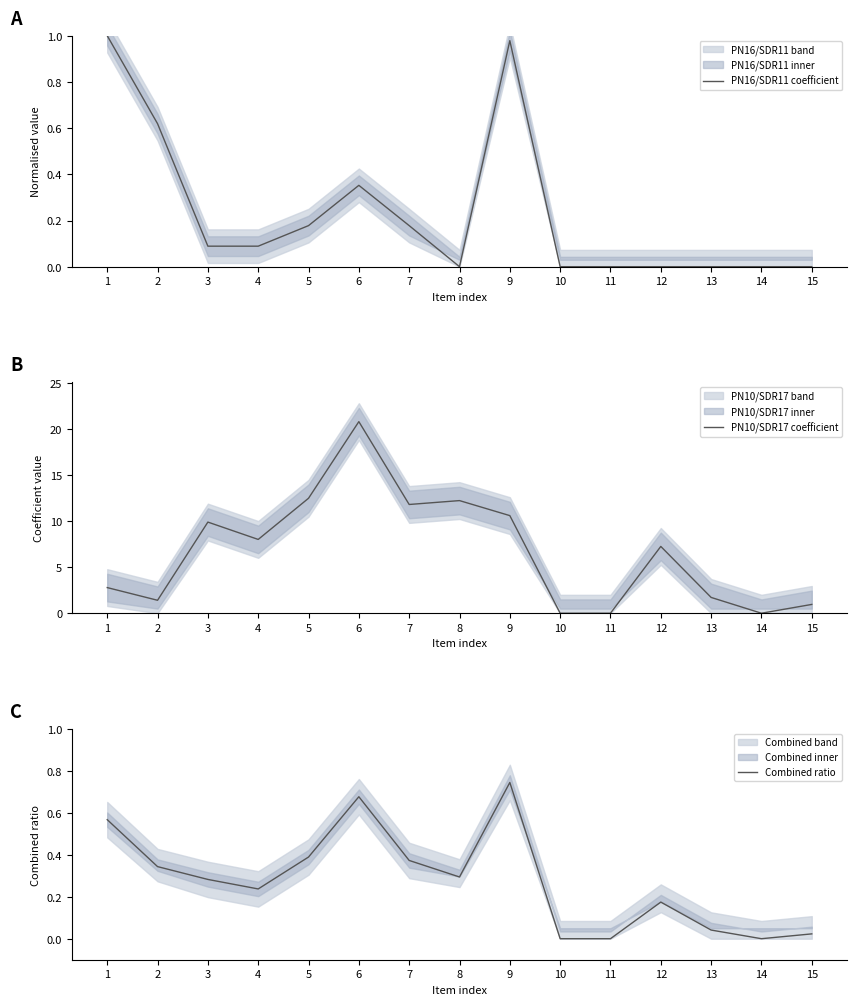

What is the sum of the PN10/SDR17 coefficient values at 8 and 4?

20.3